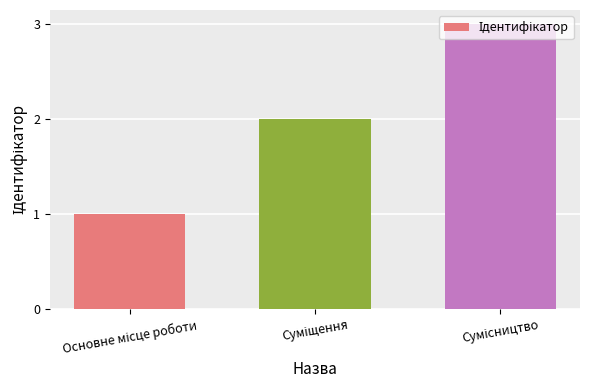

What is the sum of all values?

6